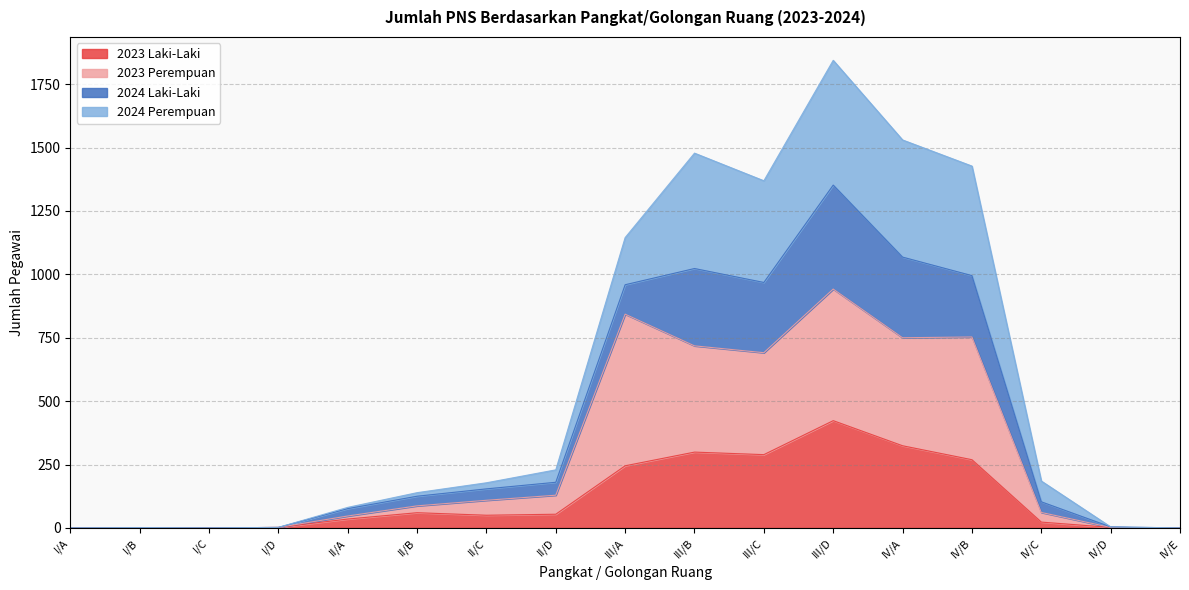

What is the value of the 2024 Perempuan point at the 12th from the left?

1844